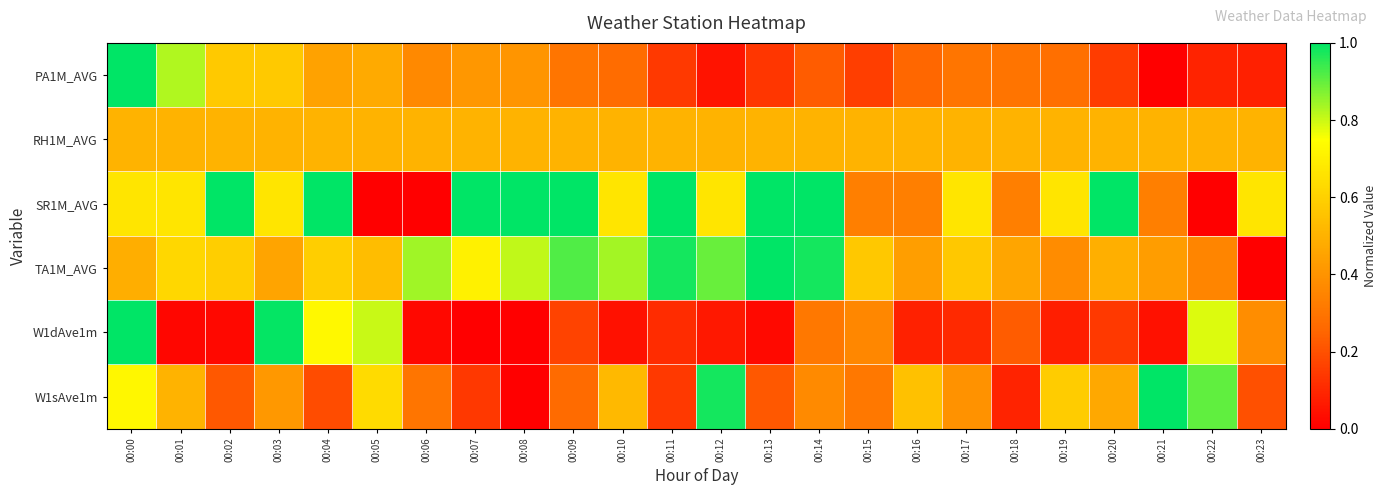

Between 00:18 and 00:19, which series saw the biggest shift?

W1sAve1m